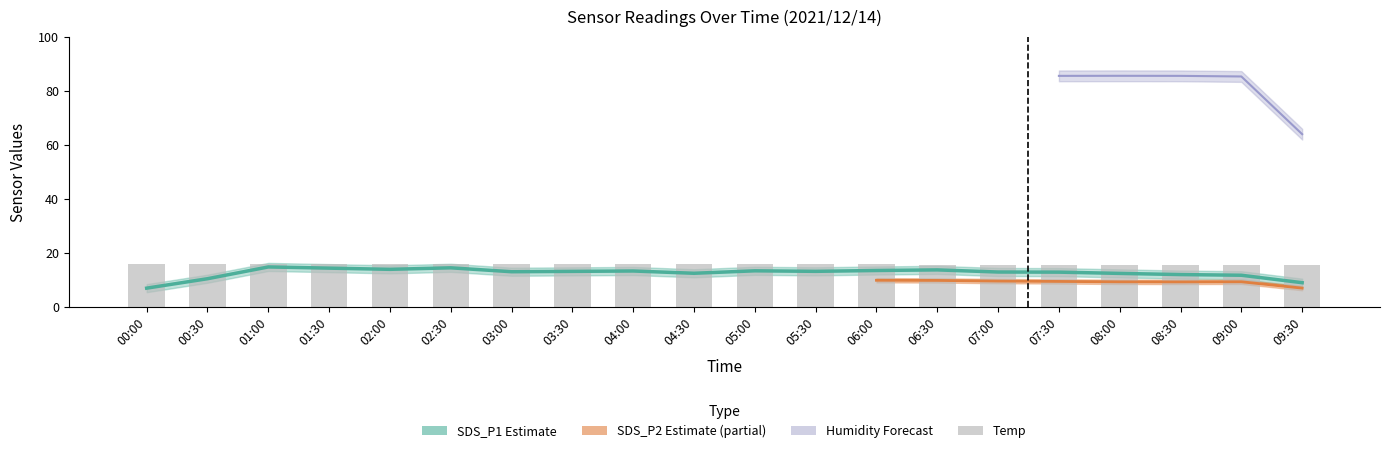

What is the difference between the maximum and minimum values in the Temp series?

0.2